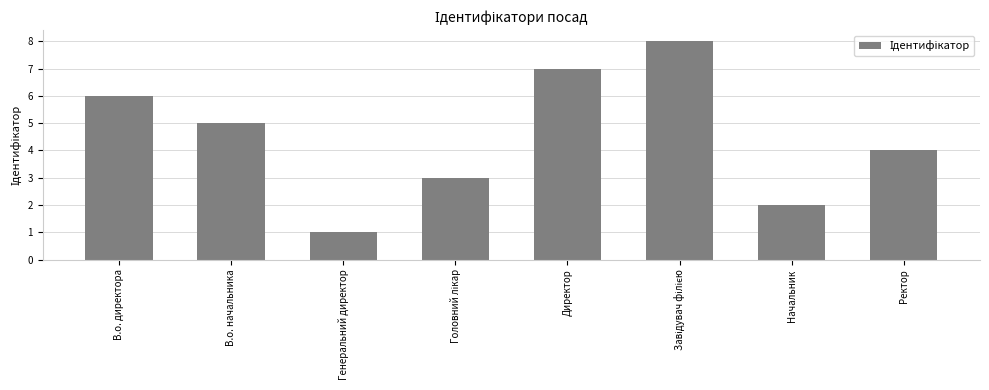

What is the approximate value at Ректор?

4